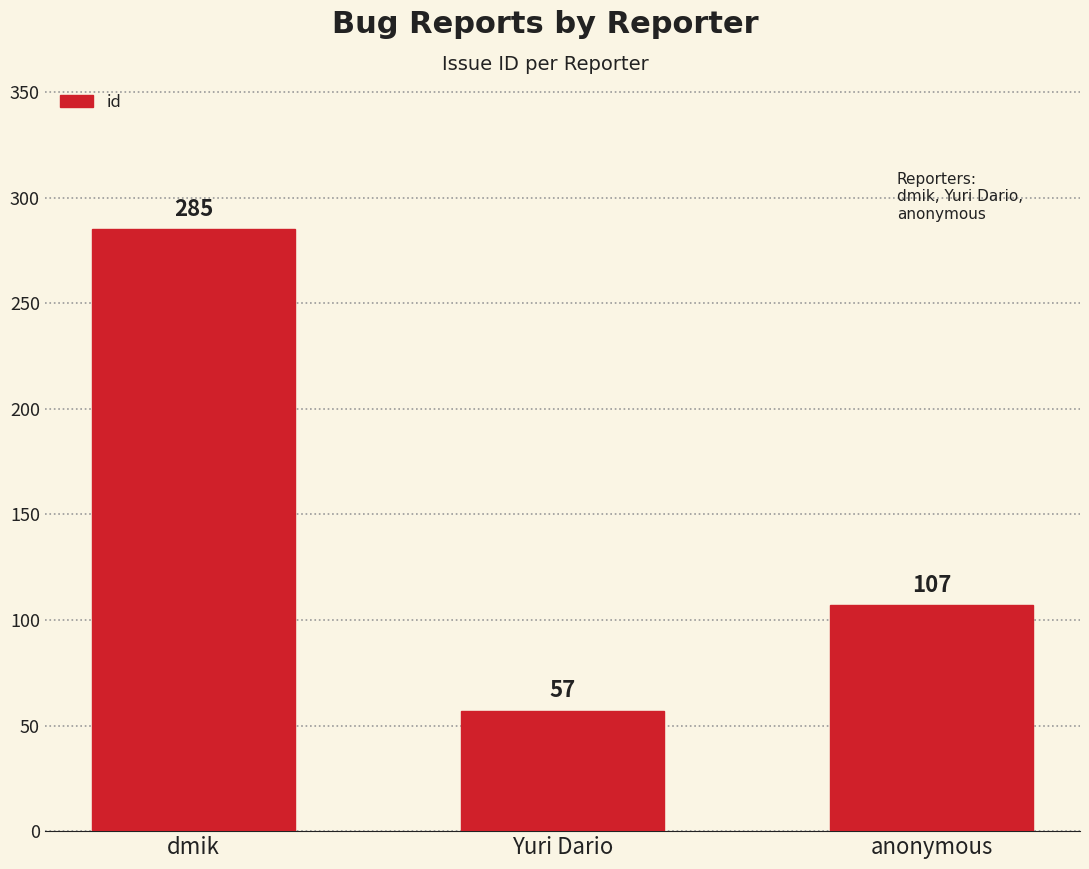

Reading right to left, what are all the values shown in this chart?

anonymous=107	Yuri Dario=57	dmik=285